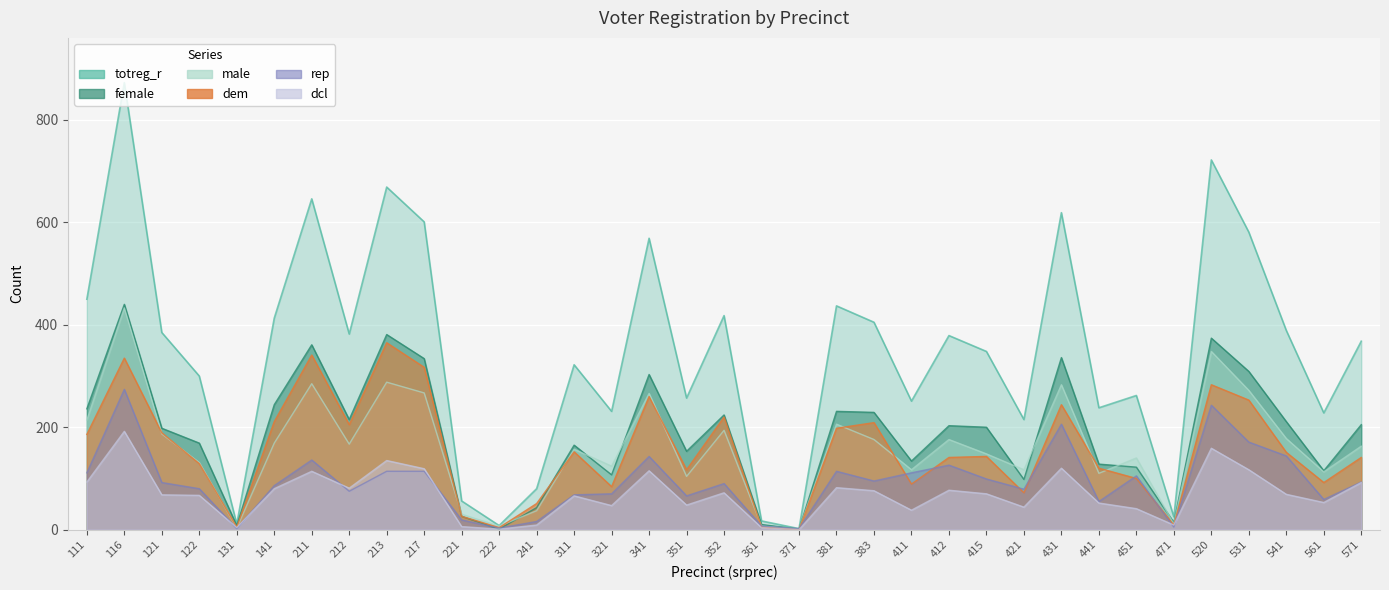

List the labels in order of female value, smallest first.

222, 371, 131, 361, 471, 221, 241, 421, 321, 561, 451, 441, 411, 351, 311, 122, 121, 415, 412, 571, 541, 212, 352, 383, 381, 111, 141, 341, 531, 217, 431, 211, 520, 213, 116